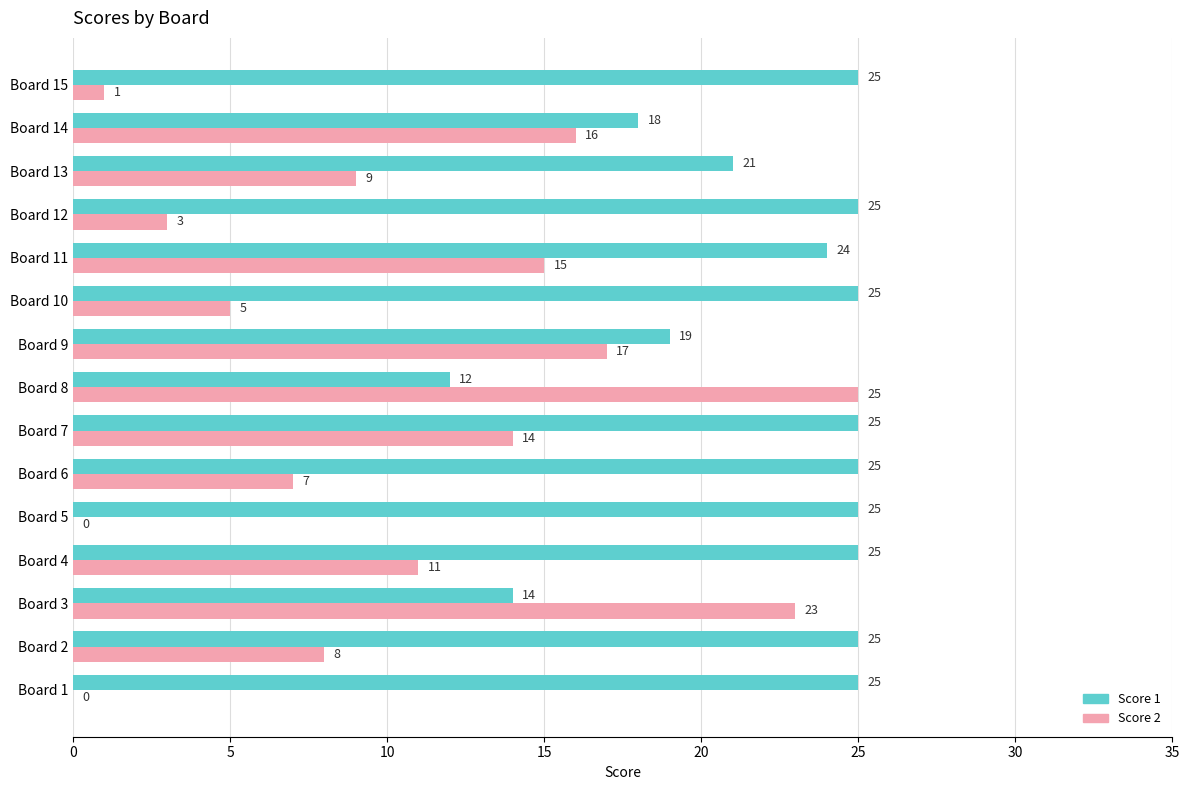

What is the total value across all series at Board 12?

28